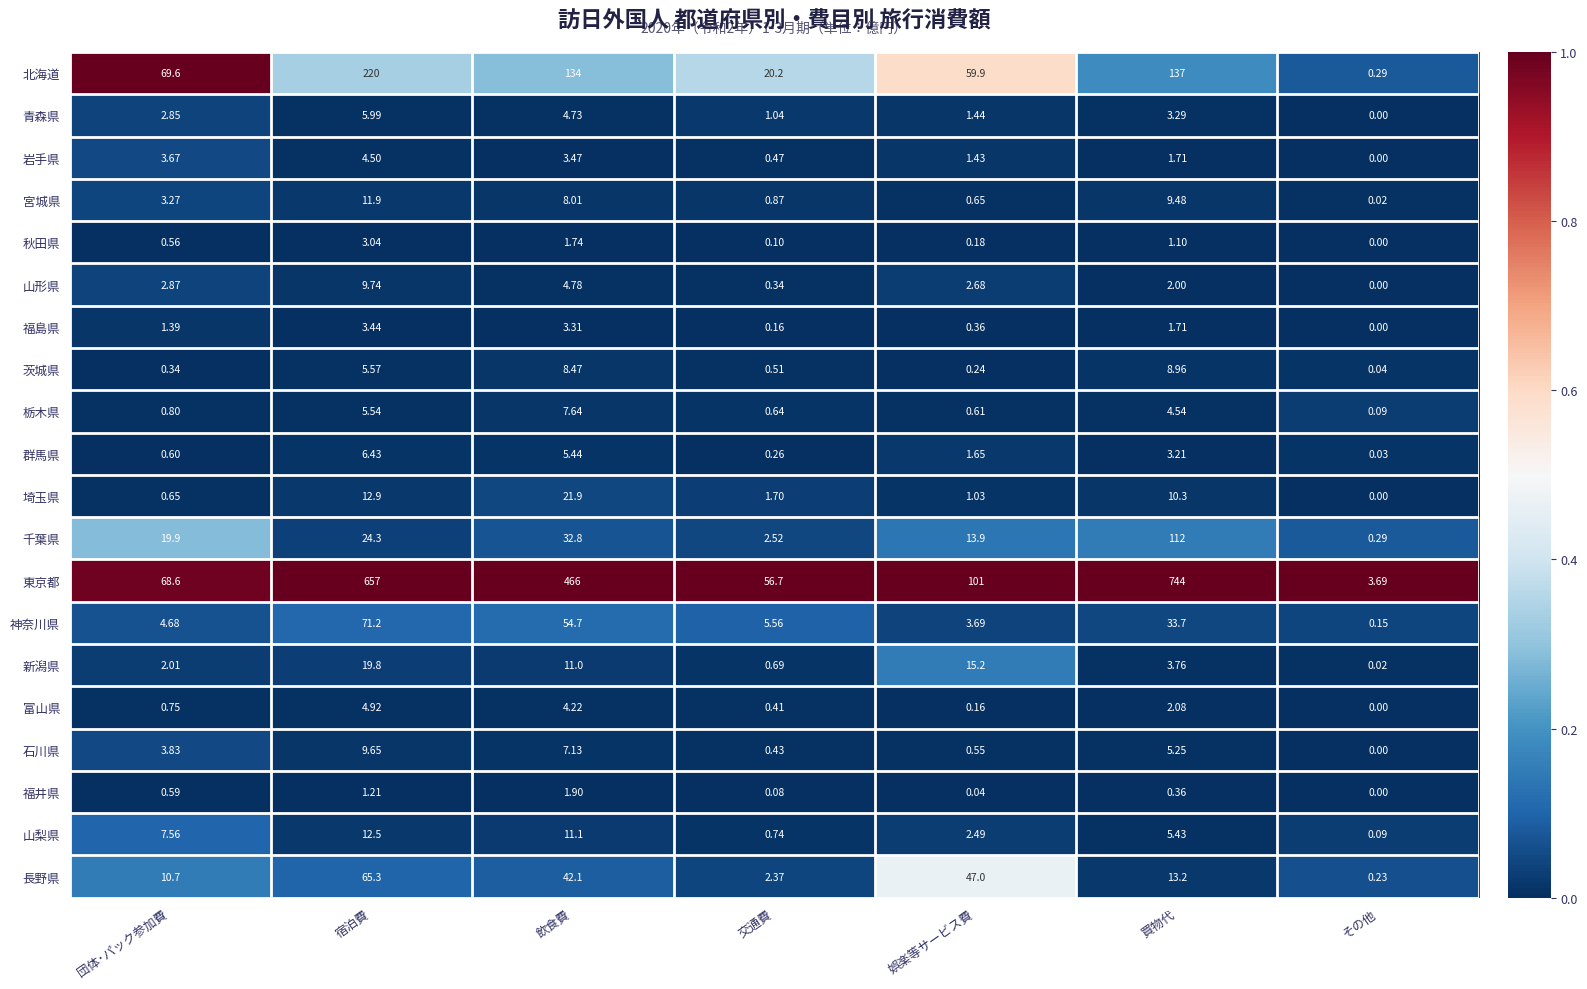

Which series has the largest total across all categories?

東京都